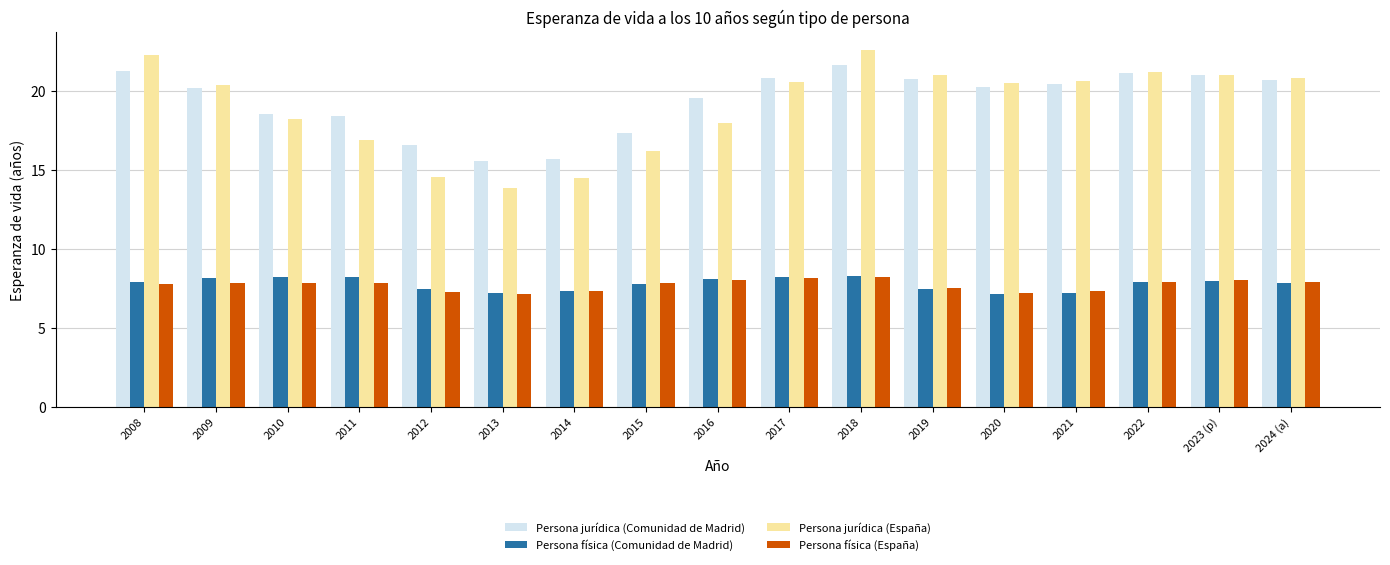

Which series has the largest range (max minus min)?

Persona jurídica (España)